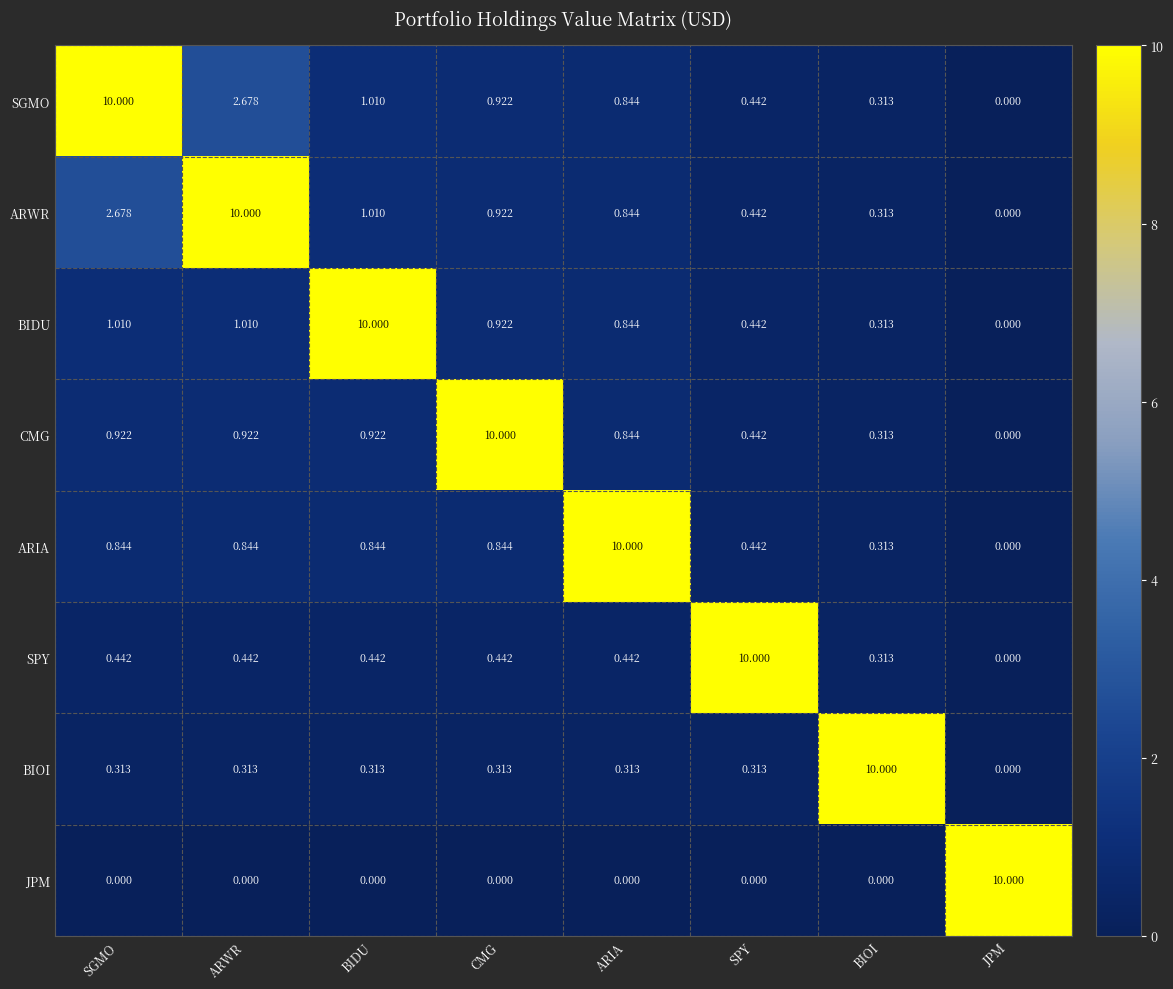

At which label does BIDU reach its peak?

BIDU